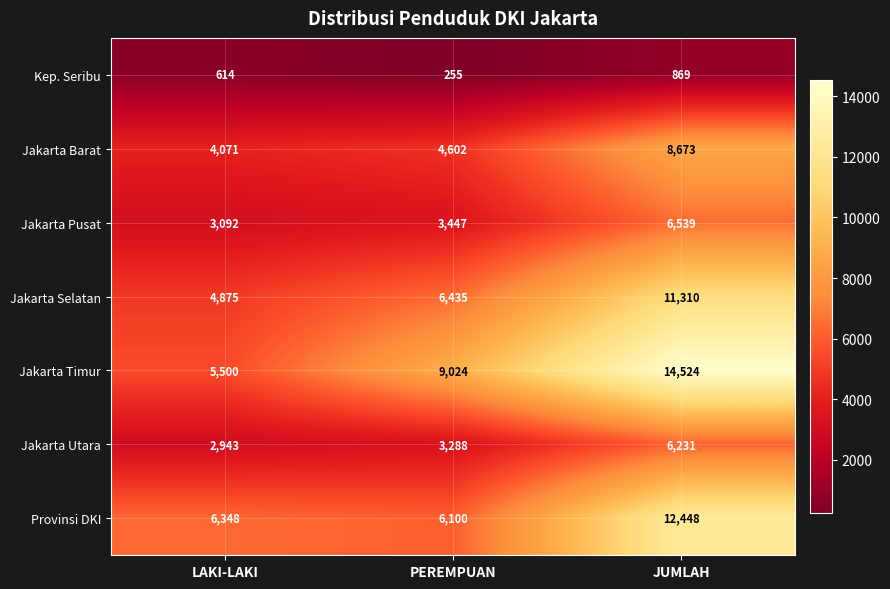

At how many categories does at least one series exceed 1921?

3